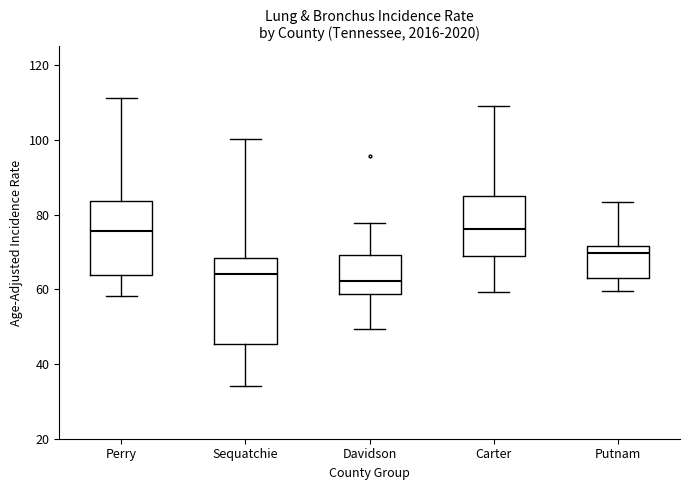

Comparing the boxes themselves (not the whiskers), which one is the tallest?

Sequatchie